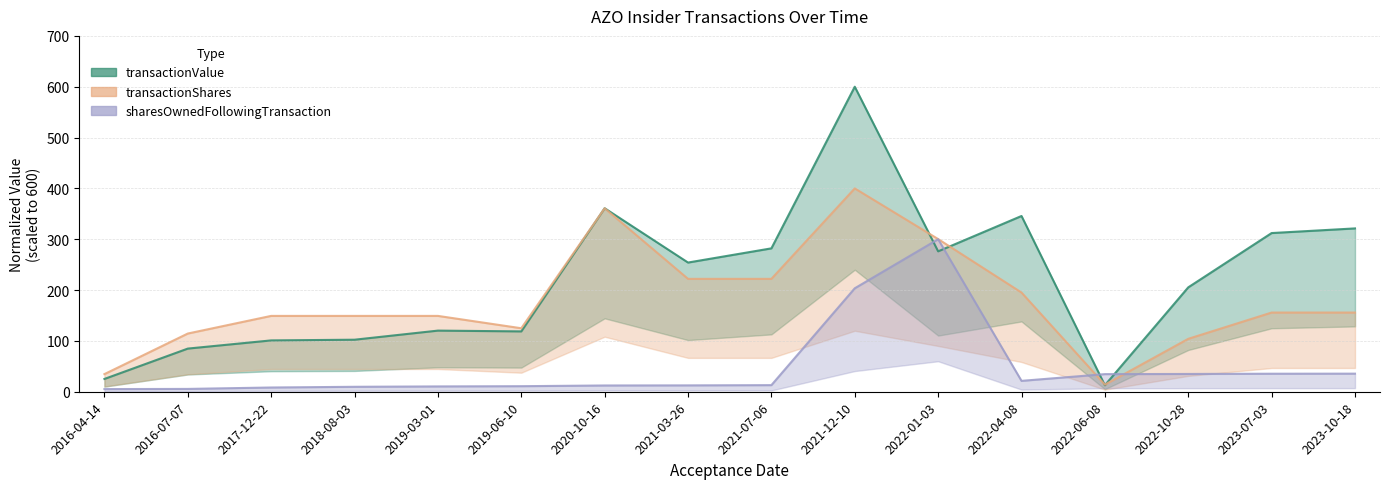

What position from the left is 2023-07-03?

15